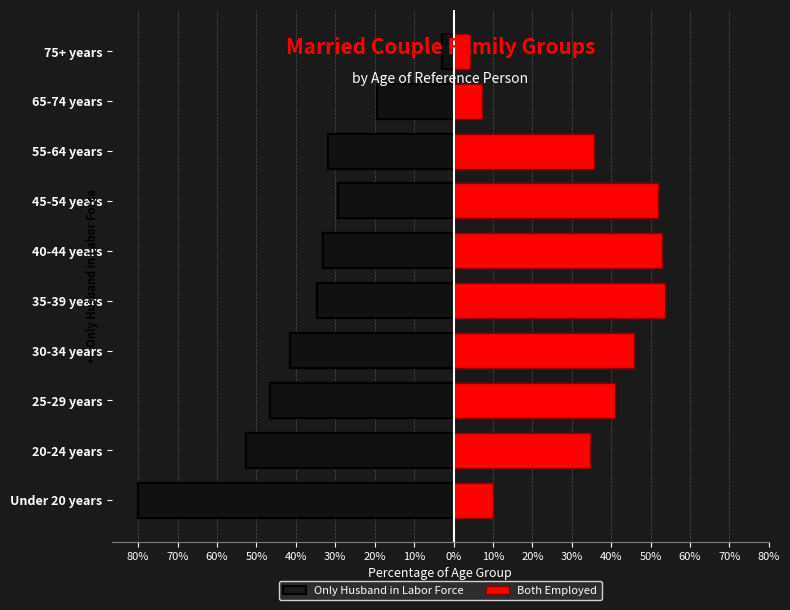

Rank the series at 55-64 years from highest to lowest value.

Both Employed, Only Husband in Labor Force